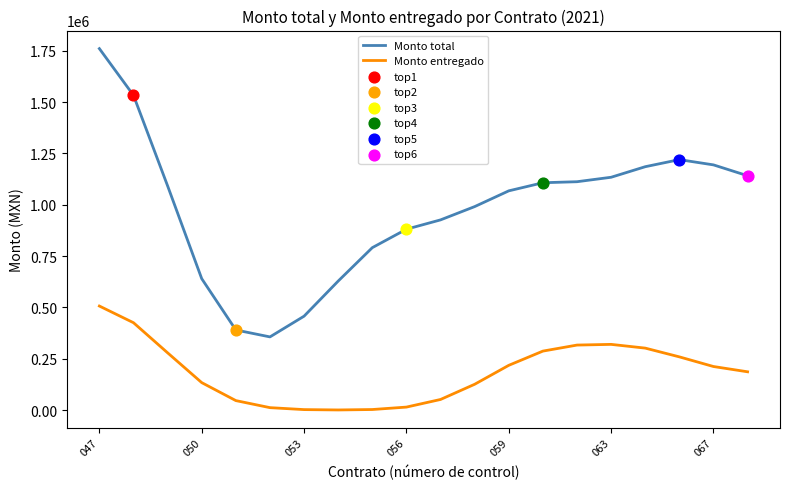

Which series has the widest spread of values?

Monto total